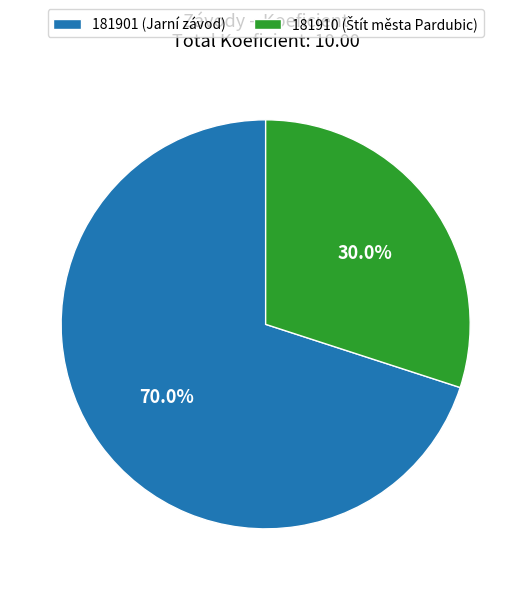

Is there a majority slice in this chart?

Yes